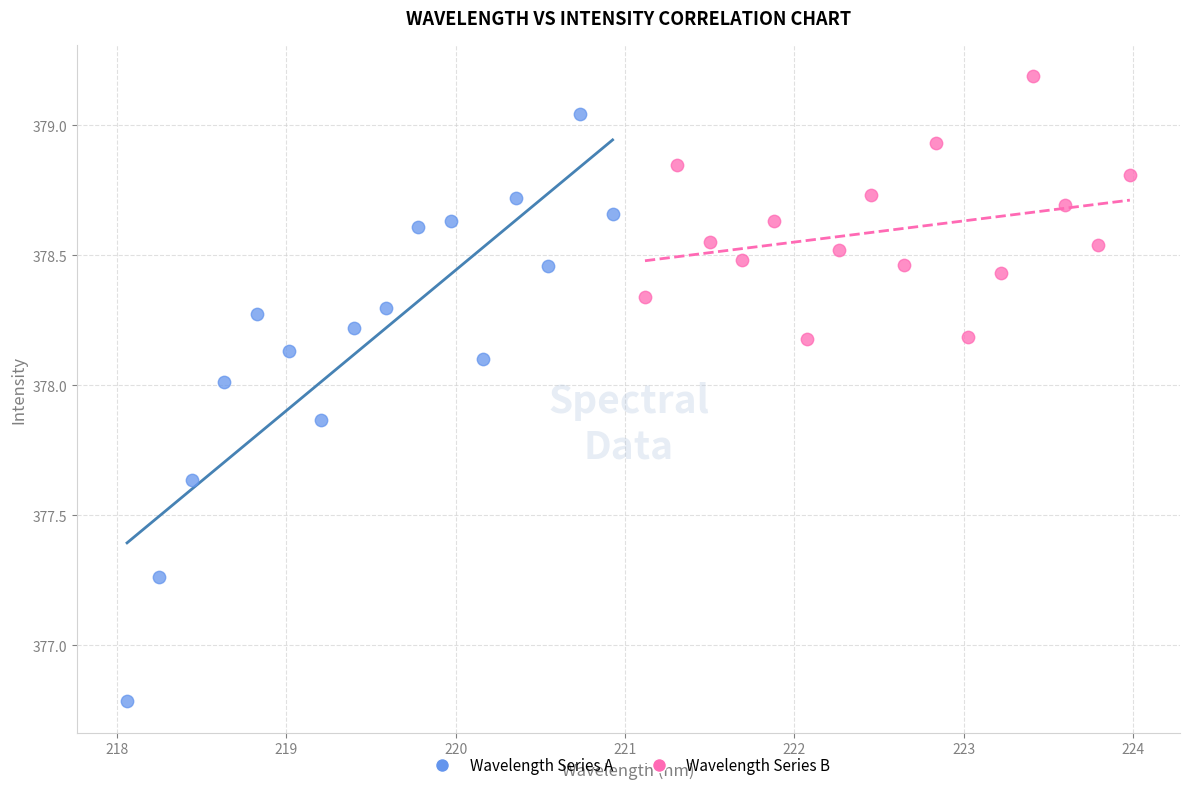

Which series contains the lowest Y value?

Wavelength Series A